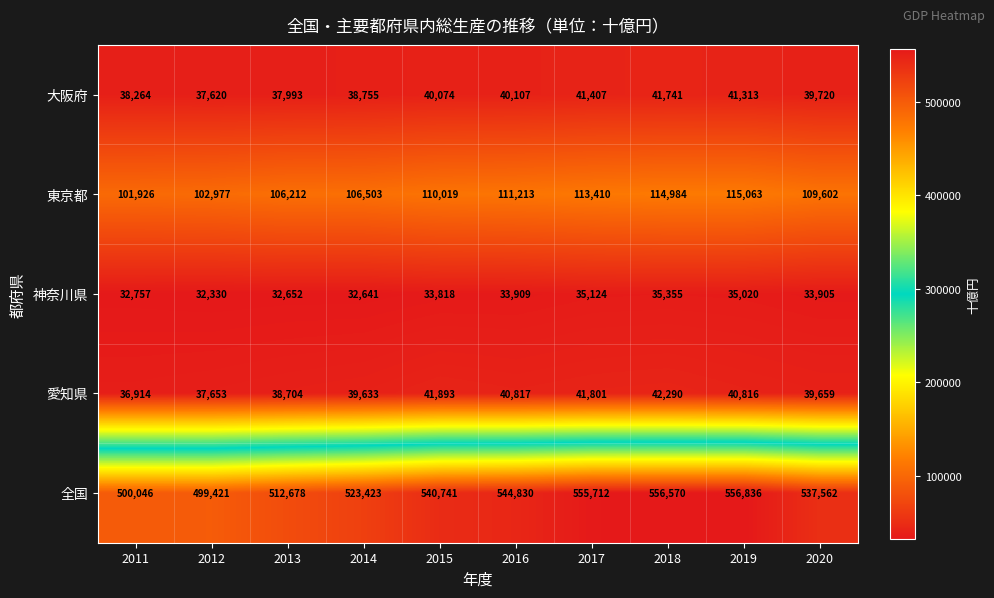

Which series has the widest spread of values?

全国